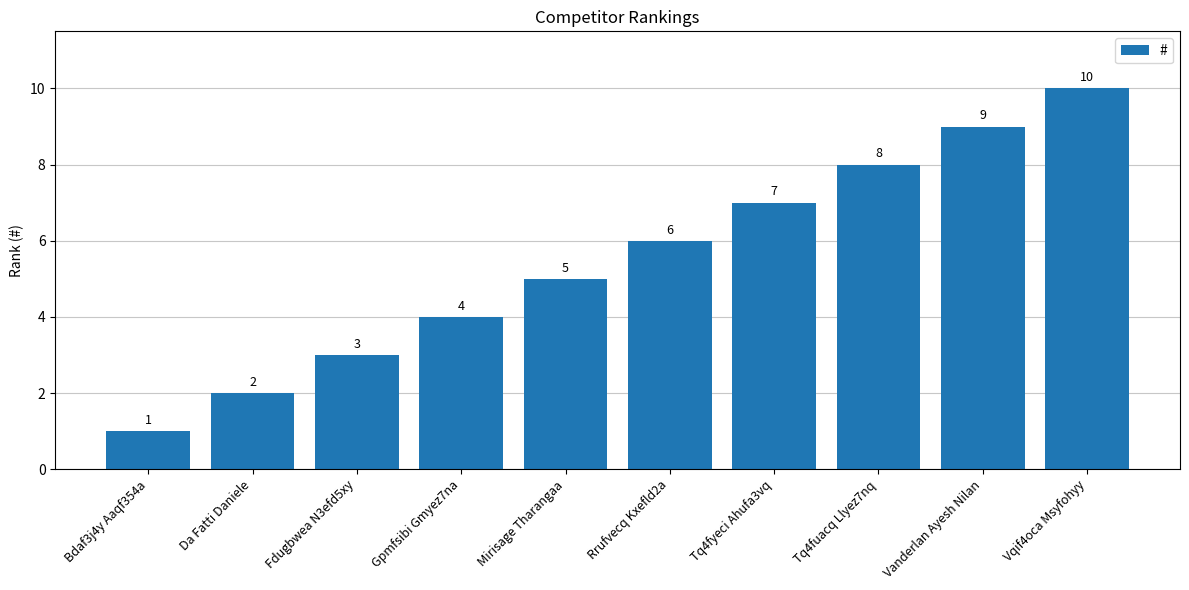

What is the sum of the values at Vqif4oca Msyfohyy and Bdaf3j4y Aaqf354a?

11